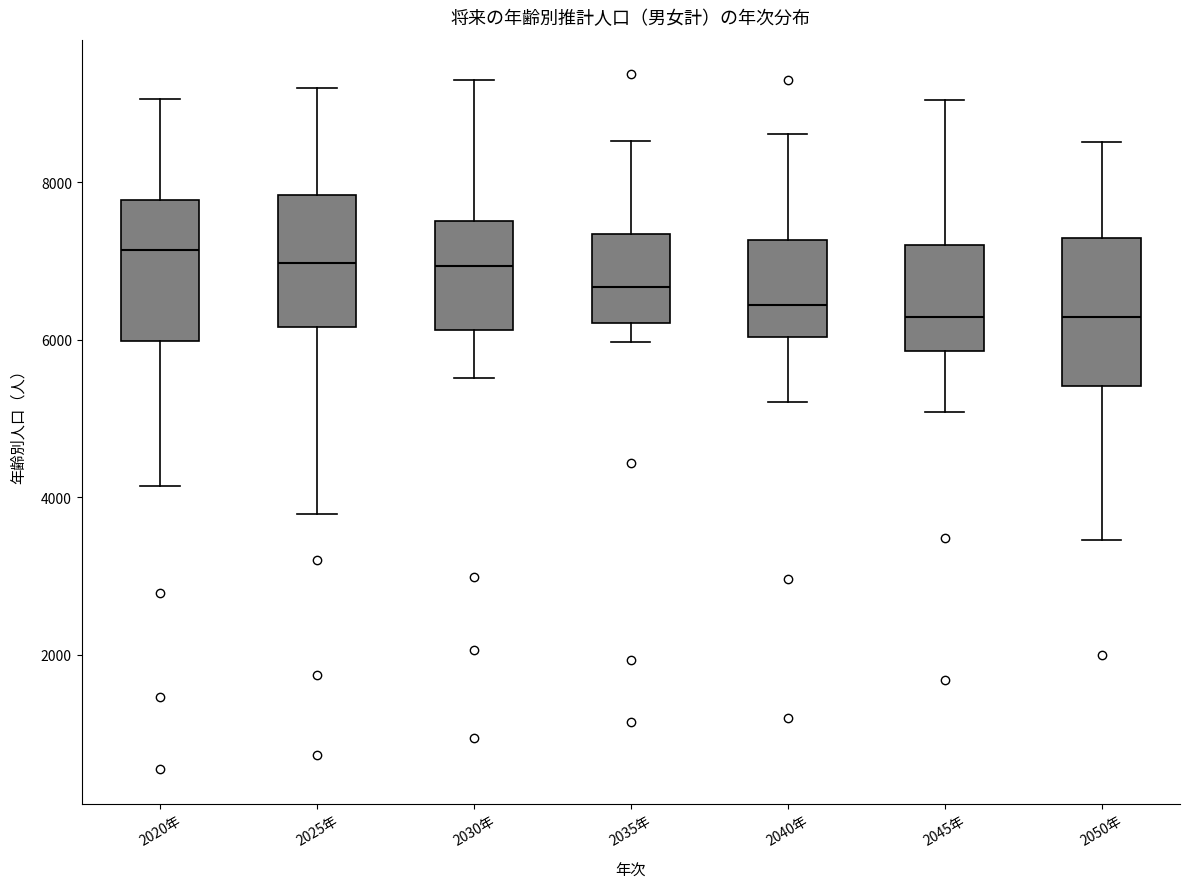

Reading left to right, transcribe this box plot: for each box, give where its median line is, the range the box spans, and where its two whiskers end, as read against the y-axis. The values are not printed on the chart, so give them approximately, as read against the axis.

2020年: median 7200, box 6000 to 7800, whiskers 4200 to 9000
2025年: median 7000, box 6200 to 7800, whiskers 3800 to 9200
2030年: median 7000, box 6200 to 7600, whiskers 5600 to 9400
2035年: median 6600, box 6200 to 7400, whiskers 6000 to 8600
2040年: median 6400, box 6000 to 7200, whiskers 5200 to 8600
2045年: median 6200, box 5800 to 7200, whiskers 5000 to 9000
2050年: median 6200, box 5400 to 7200, whiskers 3400 to 8600